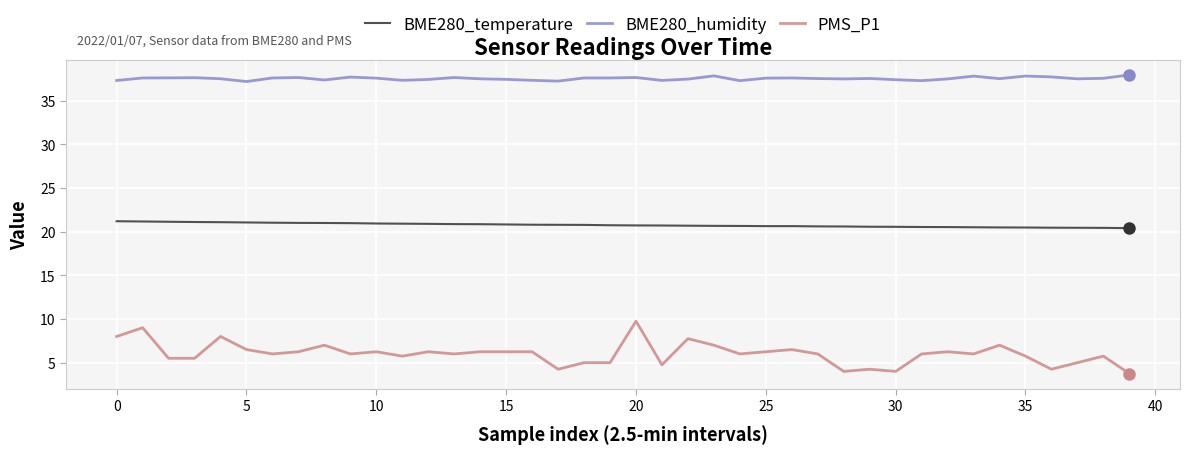

Which series has the widest spread of values?

PMS_P1